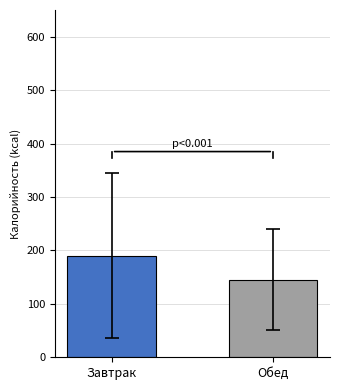

What is the greatest value displayed?

190.4